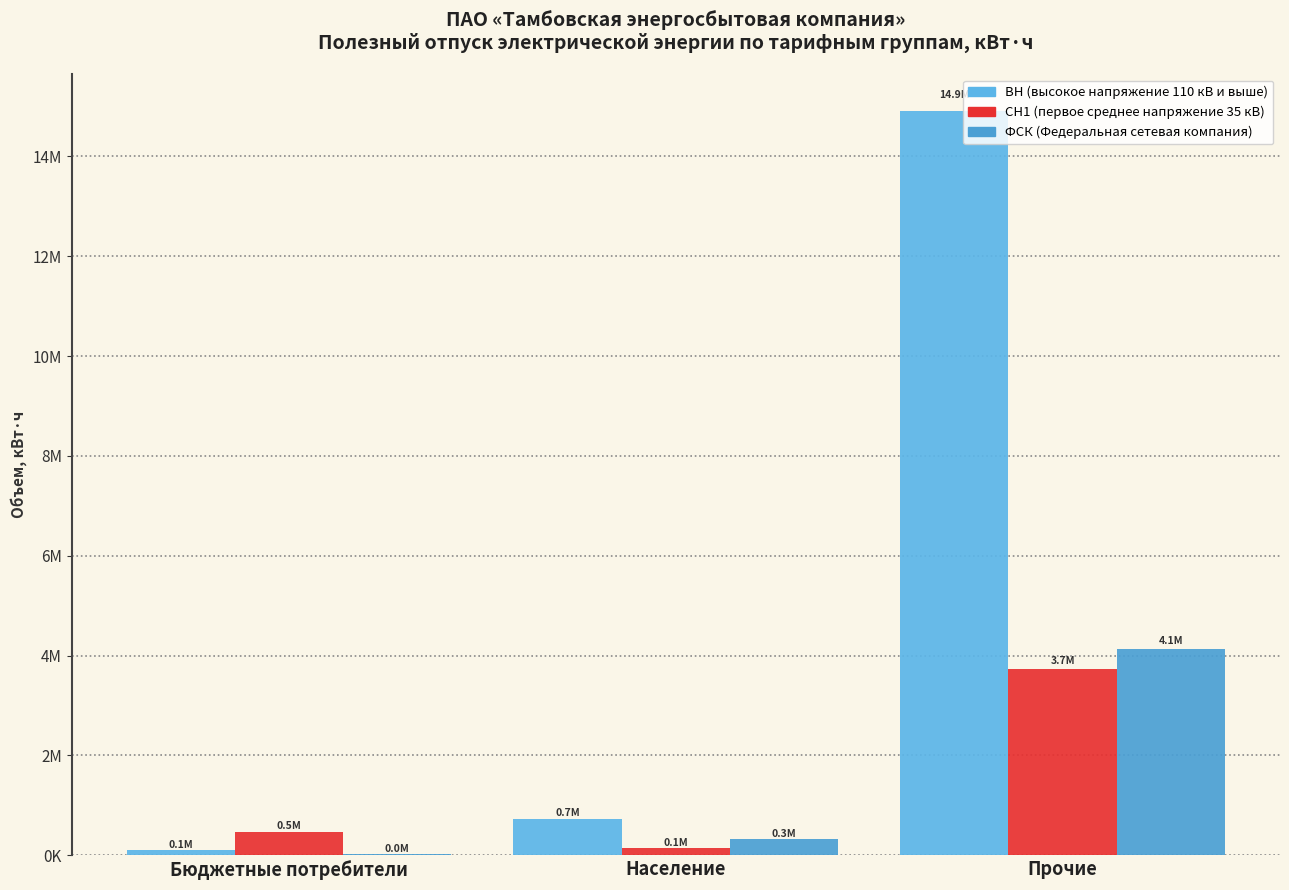

Rank the series by their maximum value, from lowest to highest.

СН1 (первое среднее напряжение 35 кВ), ФСК (Федеральная сетевая компания), ВН (высокое напряжение 110 кВ и выше)